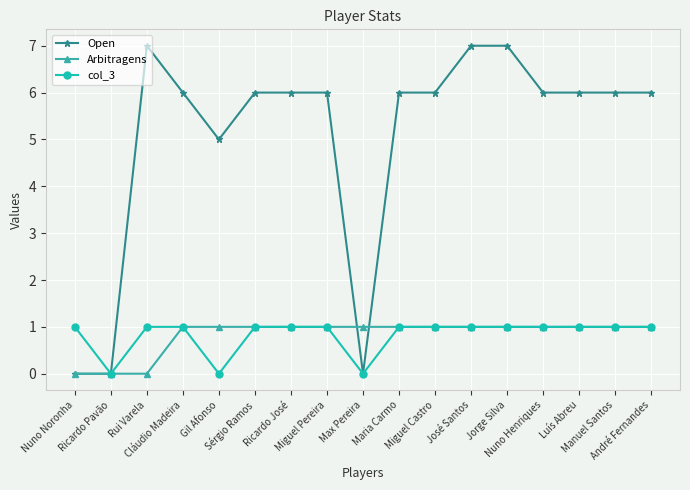

At how many categories does at least one series exceed 2?

14